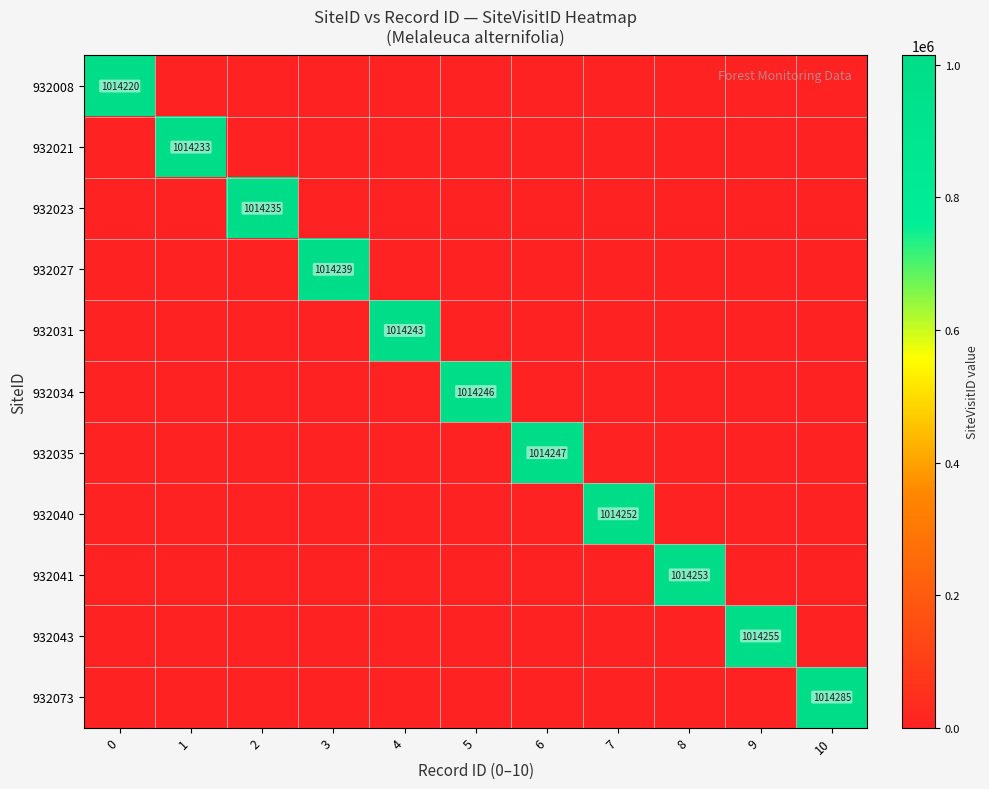

At which category is the sum across all series the highest?

10